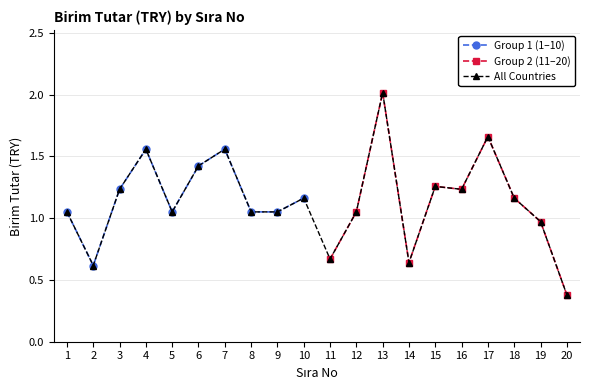

Reading left to right, transcribe all the data shown in this chart.

1=1.1	2=0.6	3=1.2	4=1.6	5=1.1	6=1.4	7=1.6	8=1.1	9=1.1	10=1.2	11=0.7	12=1.1	13=2.0	14=0.6	15=1.3	16=1.2	17=1.7	18=1.2	19=1.0	20=0.4